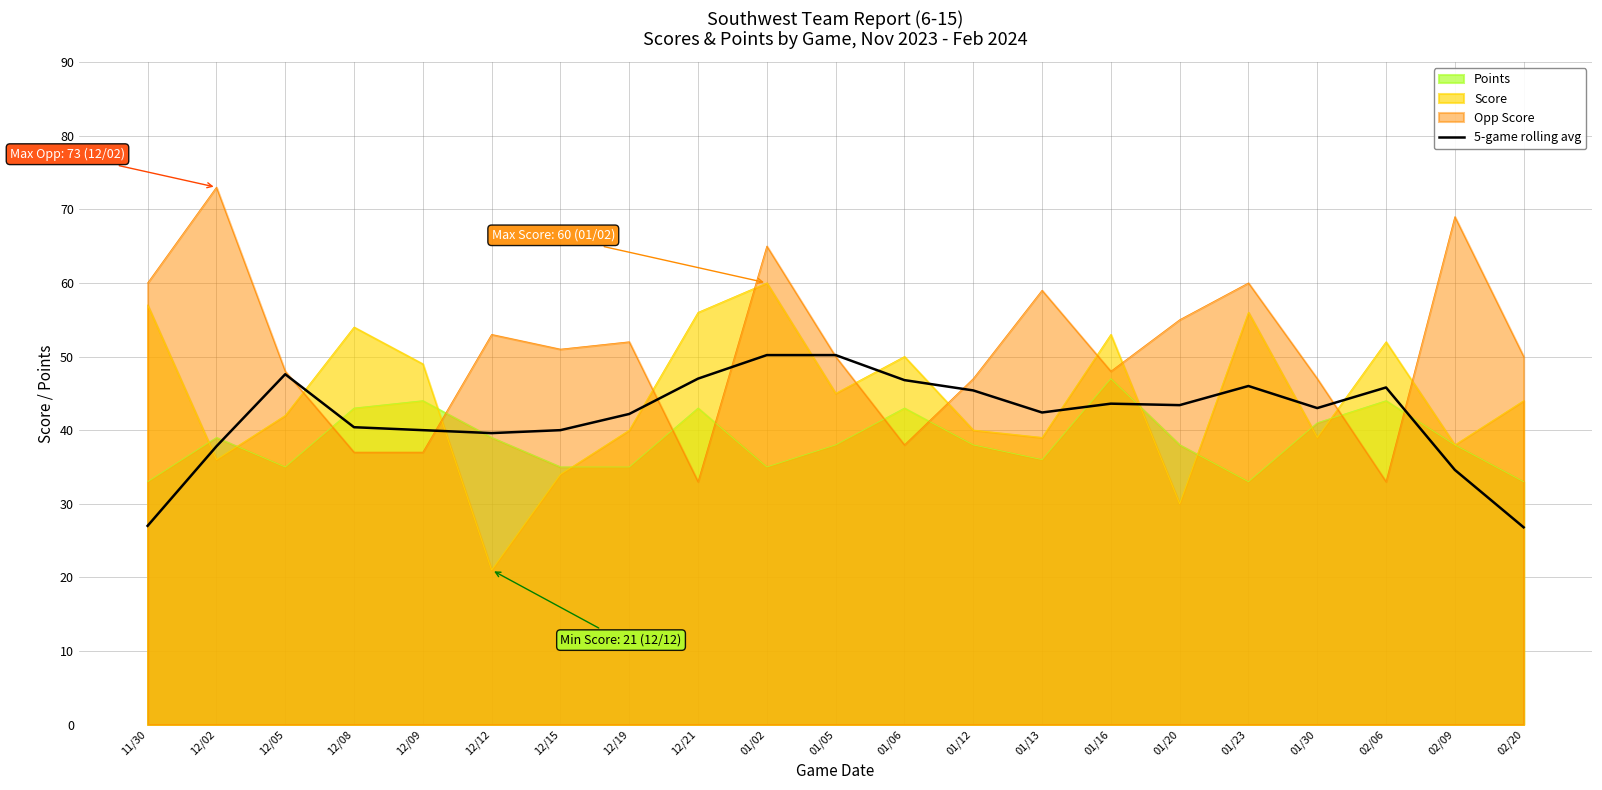

What is the change in value from 12/08 to 01/05?

+9.8